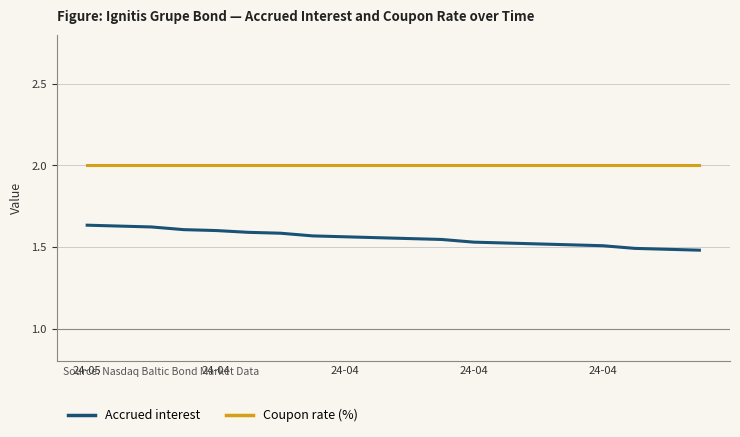

Which series has the largest range (max minus min)?

Accrued interest